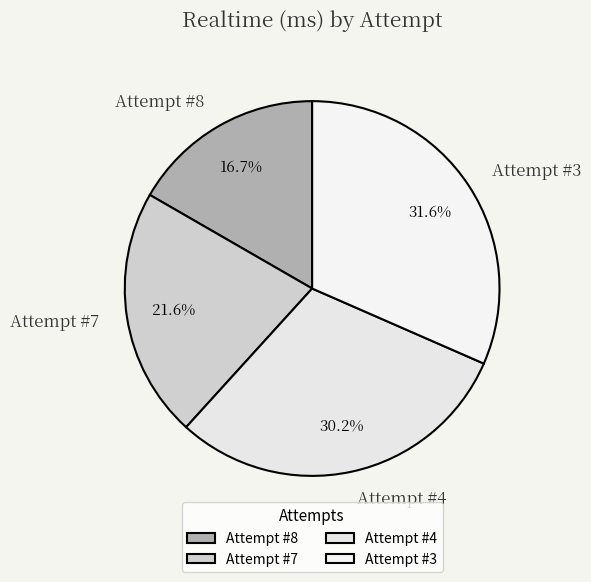

How many slices are in this pie chart?

4